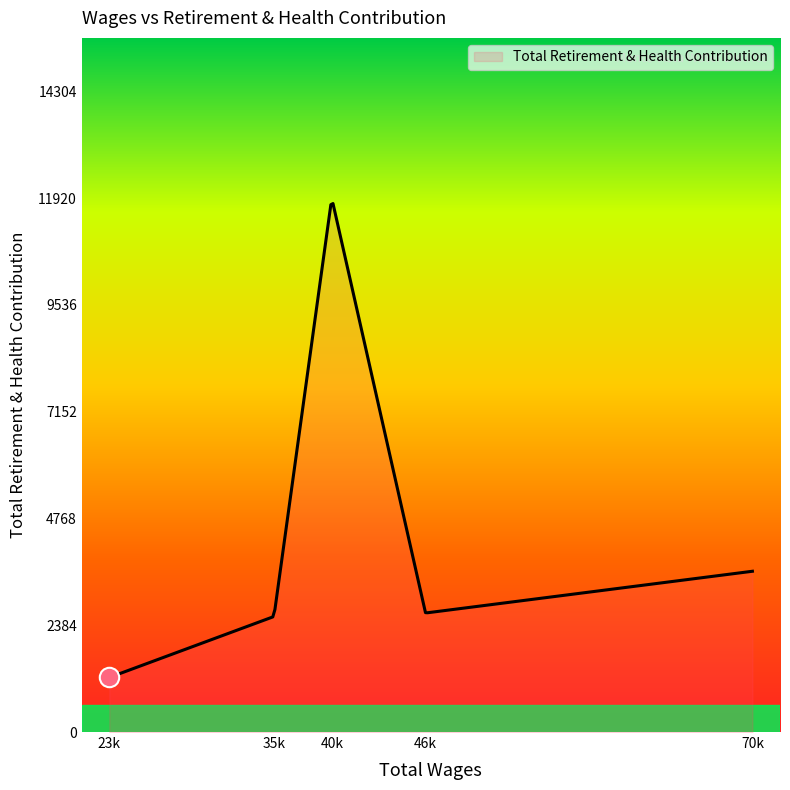

What is the difference between the second highest and second lowest values?

10536.5